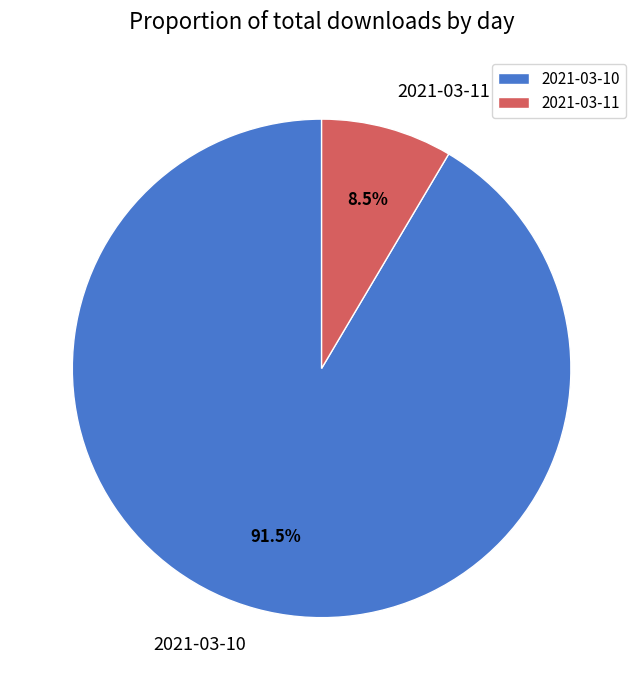

Combined, do 2021-03-10 and 2021-03-11 account for over 50%?

Yes